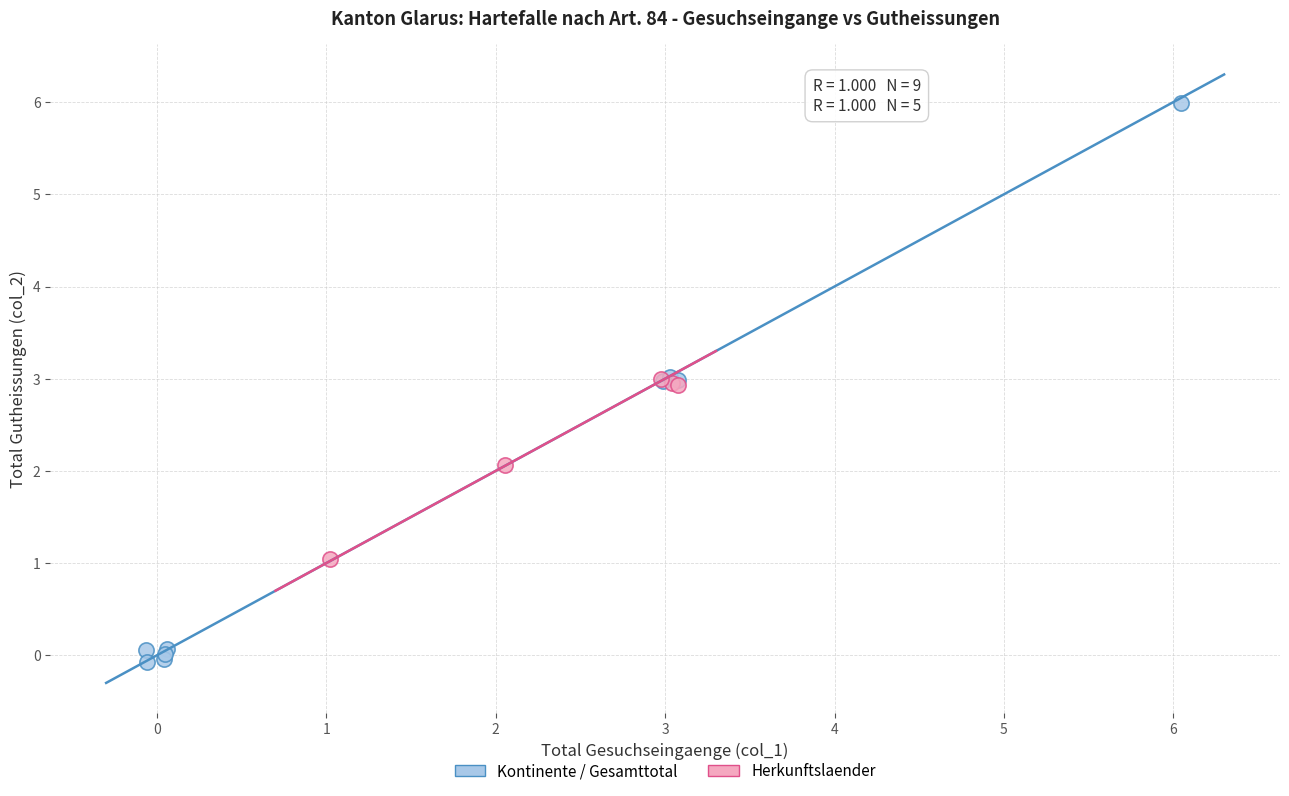

What are all the series names shown in the legend?

Kontinente / Gesamttotal, Herkunftslaender